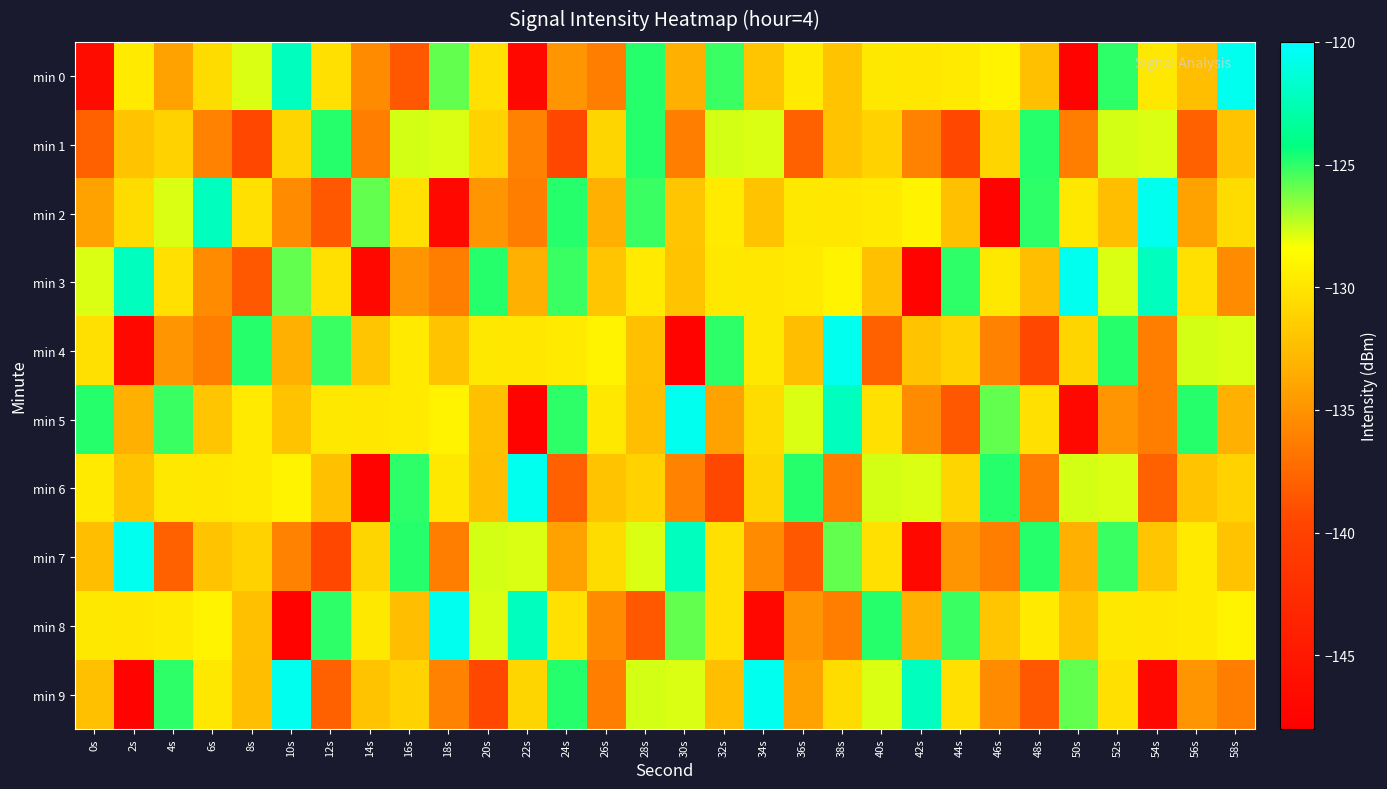

Count the number of data series in this chart.

10